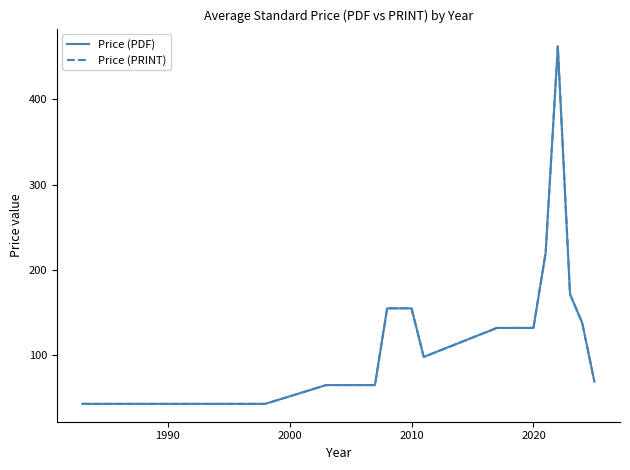

Does the chart have visible grid lines?

No